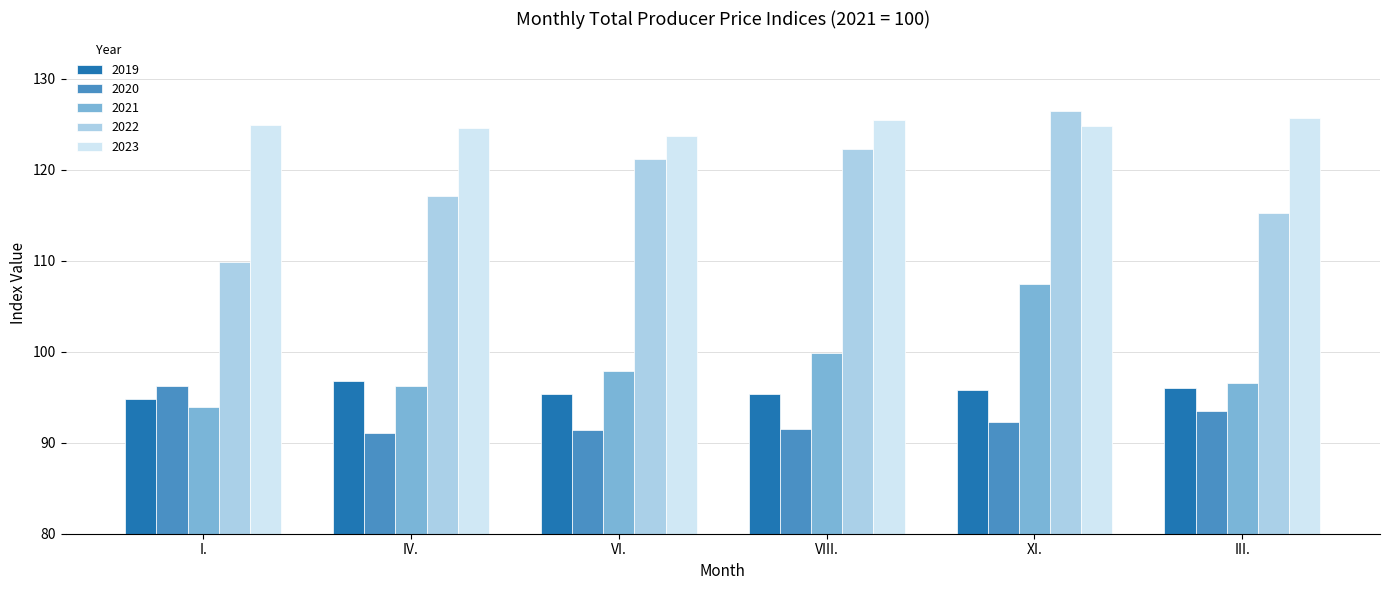

How many bars are there in each group?

5